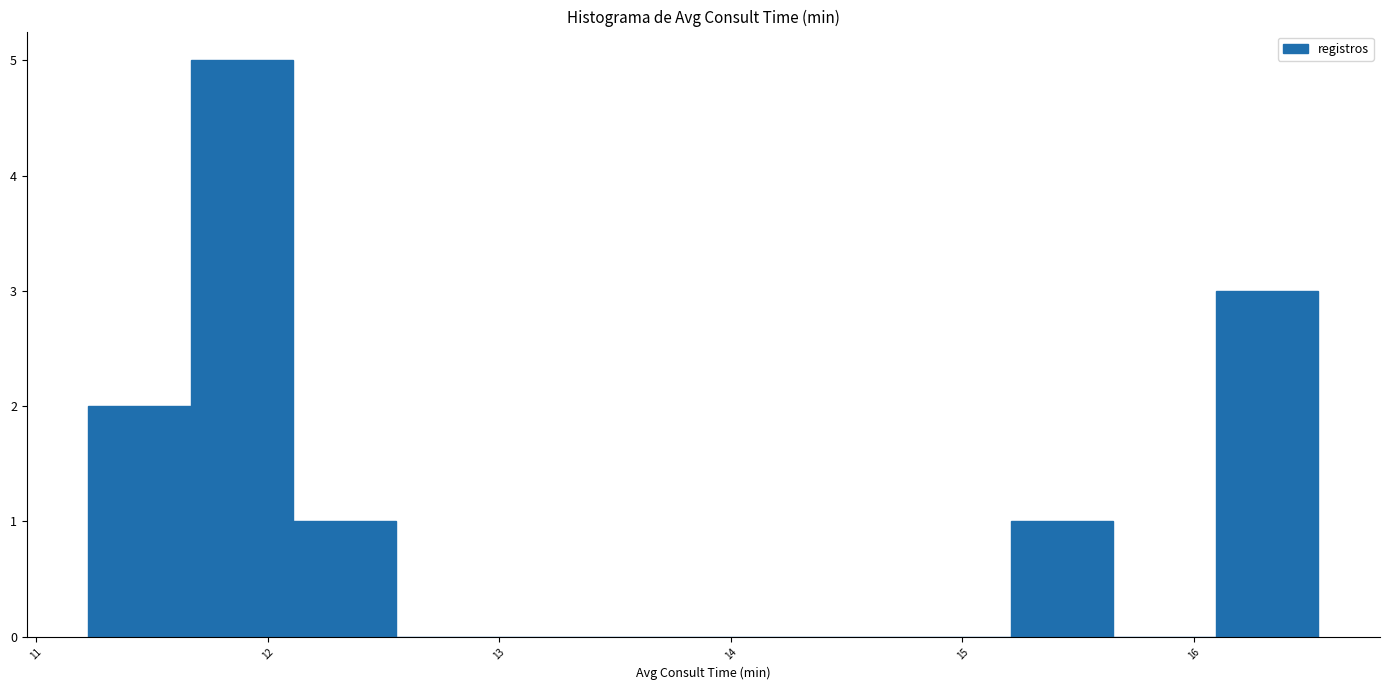

Reading left to right, list every bar in this chart as the range it spans on the x-axis followed by its height. Neither the bar edges nor the heights are printed on the chart, so give them approximately, as read against the axes.

11.2 to 11.7: 2
11.7 to 12.1: 5
12.1 to 12.6: 1
12.6 to 13.0: 0
13.0 to 13.4: 0
13.4 to 13.9: 0
13.9 to 14.3: 0
14.3 to 14.8: 0
14.8 to 15.2: 0
15.2 to 15.7: 1
15.7 to 16.1: 0
16.1 to 16.5: 3